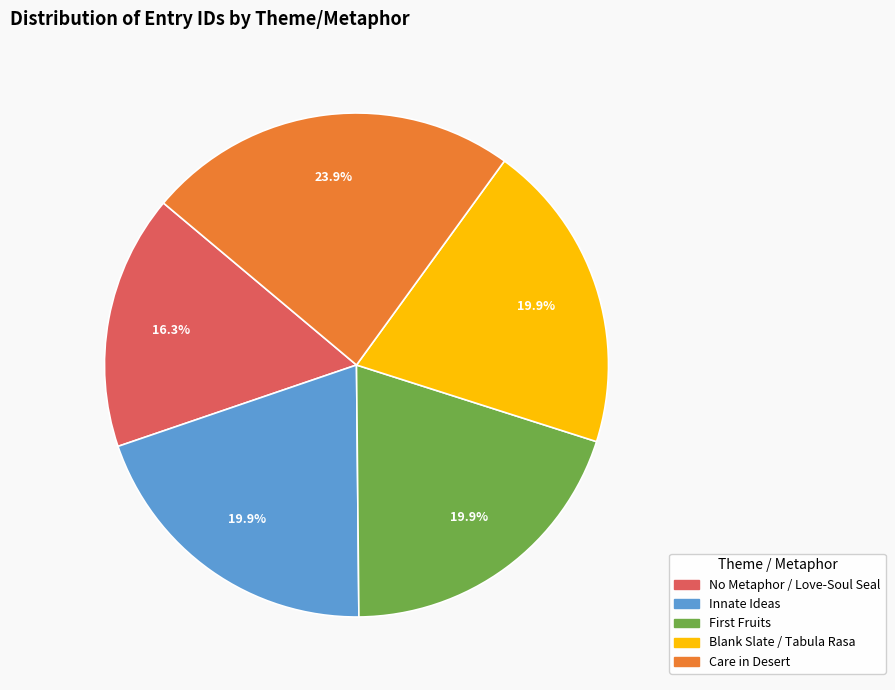

Is the sum of Blank Slate / Tabula Rasa and Innate Ideas greater than half?

No